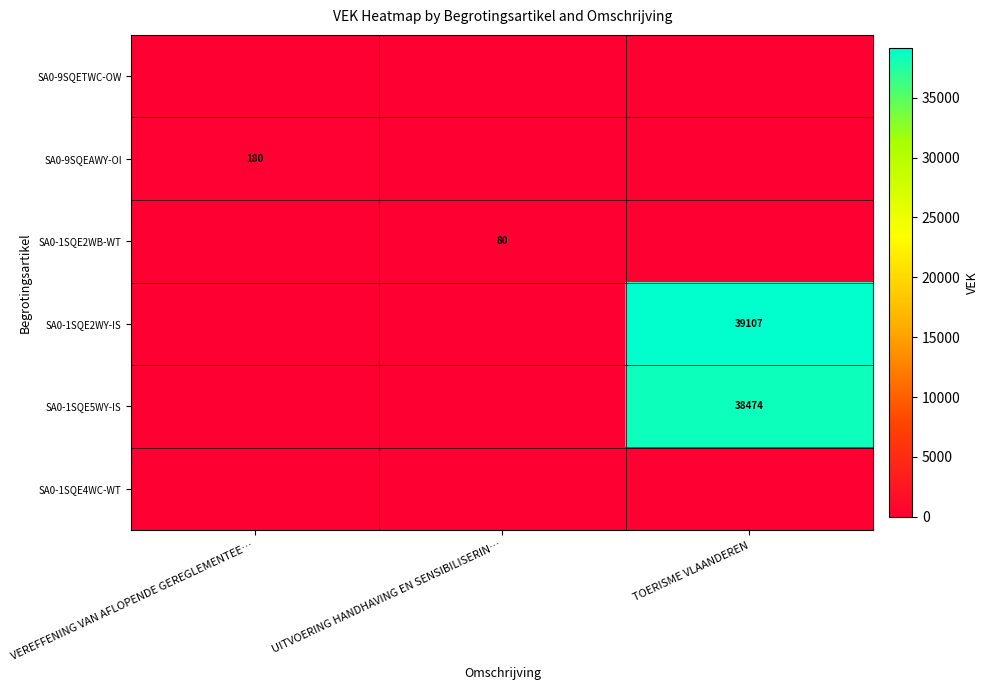

True or false: SA0-9SQEAWY-OI has a value of 307 at VEREFFENING VAN AFLOPENDE GEREGLEMENTEE….

False